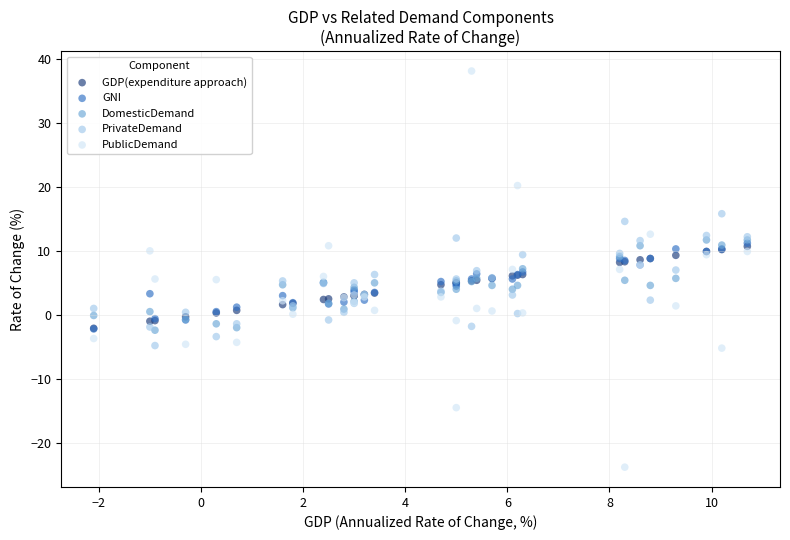

What are all the series names shown in the legend?

GDP(expenditure approach), GNI, DomesticDemand, PrivateDemand, PublicDemand